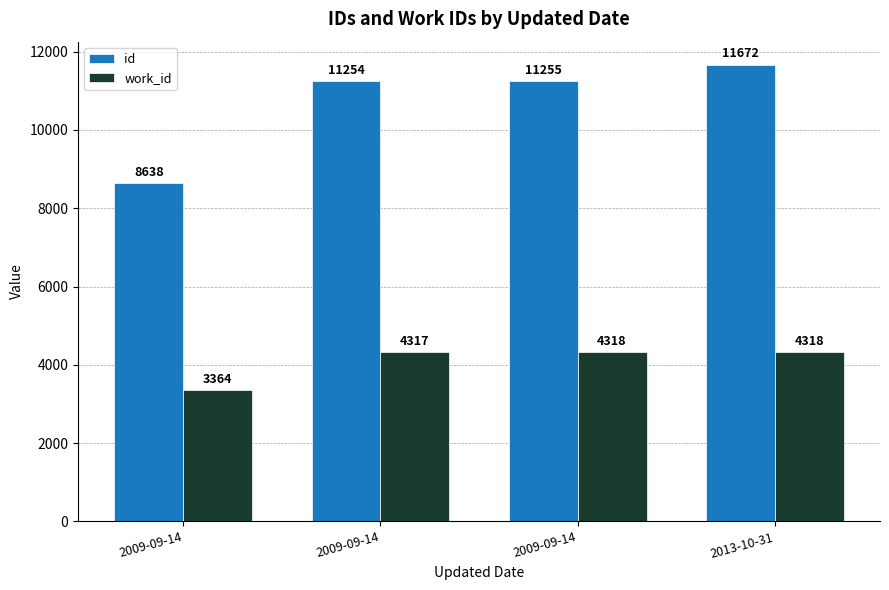

What is the average value of the work_id series?

4079